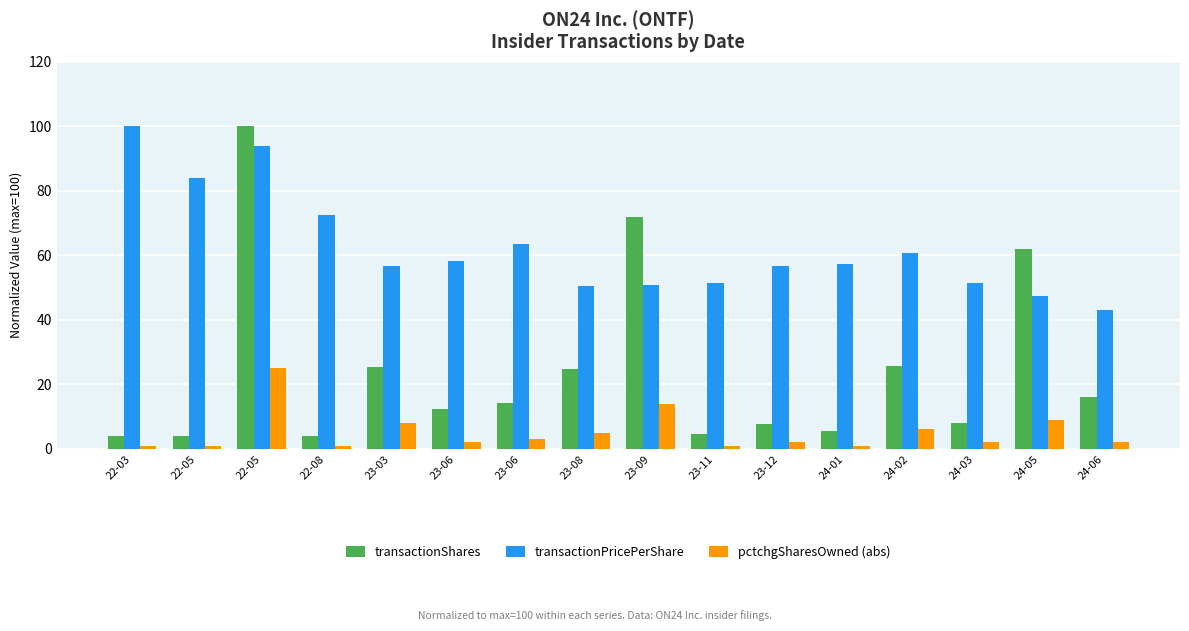

Are the bars horizontal?

No